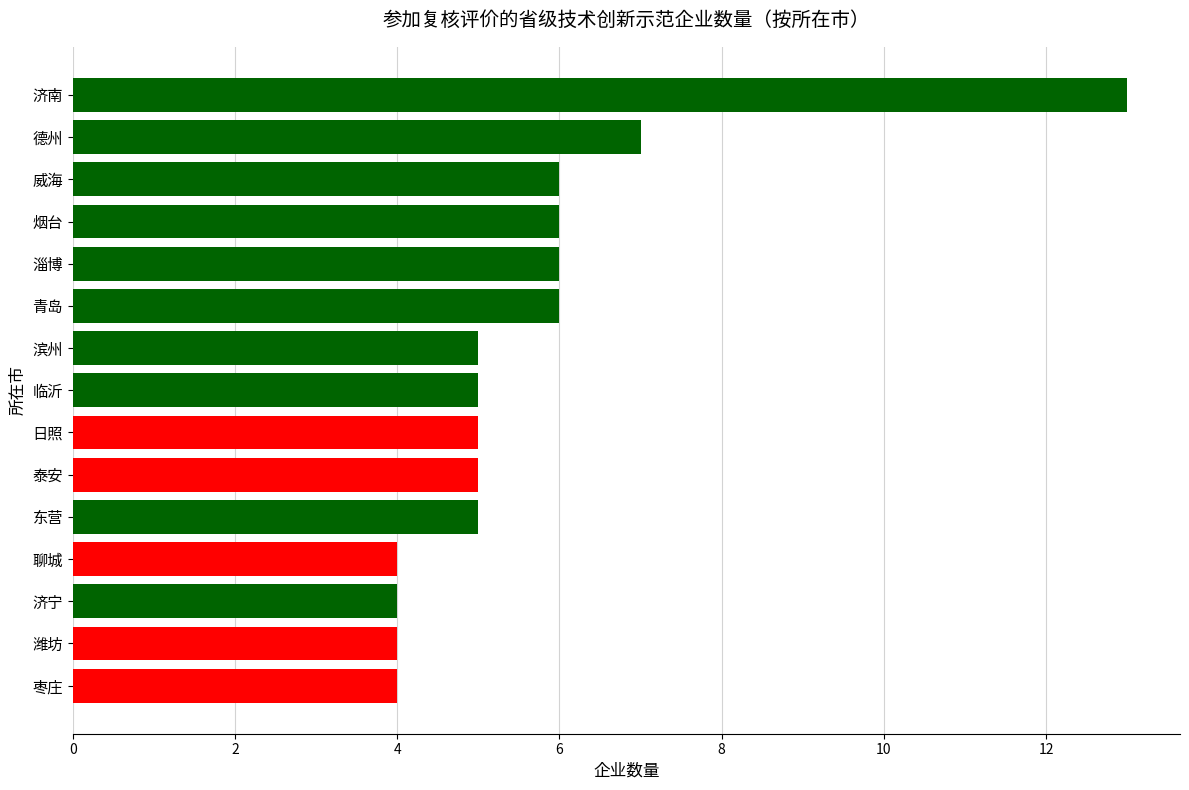

The value at 滨州 is 1. True or false?

False